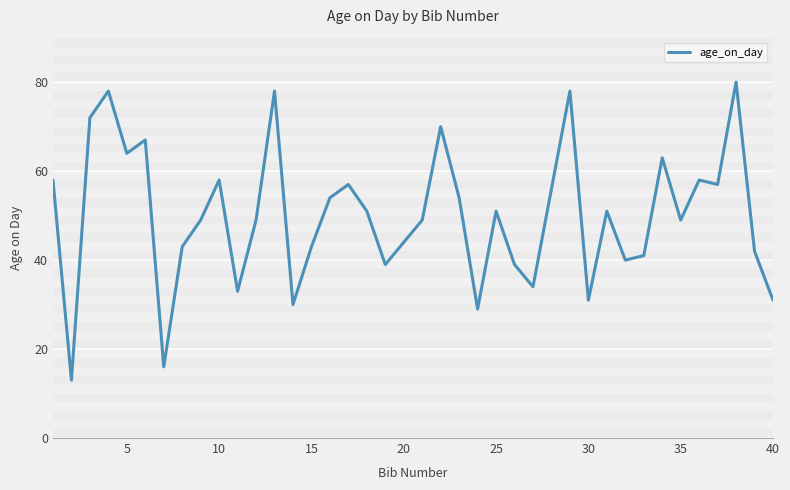

What is the minimum value shown in the chart?

13